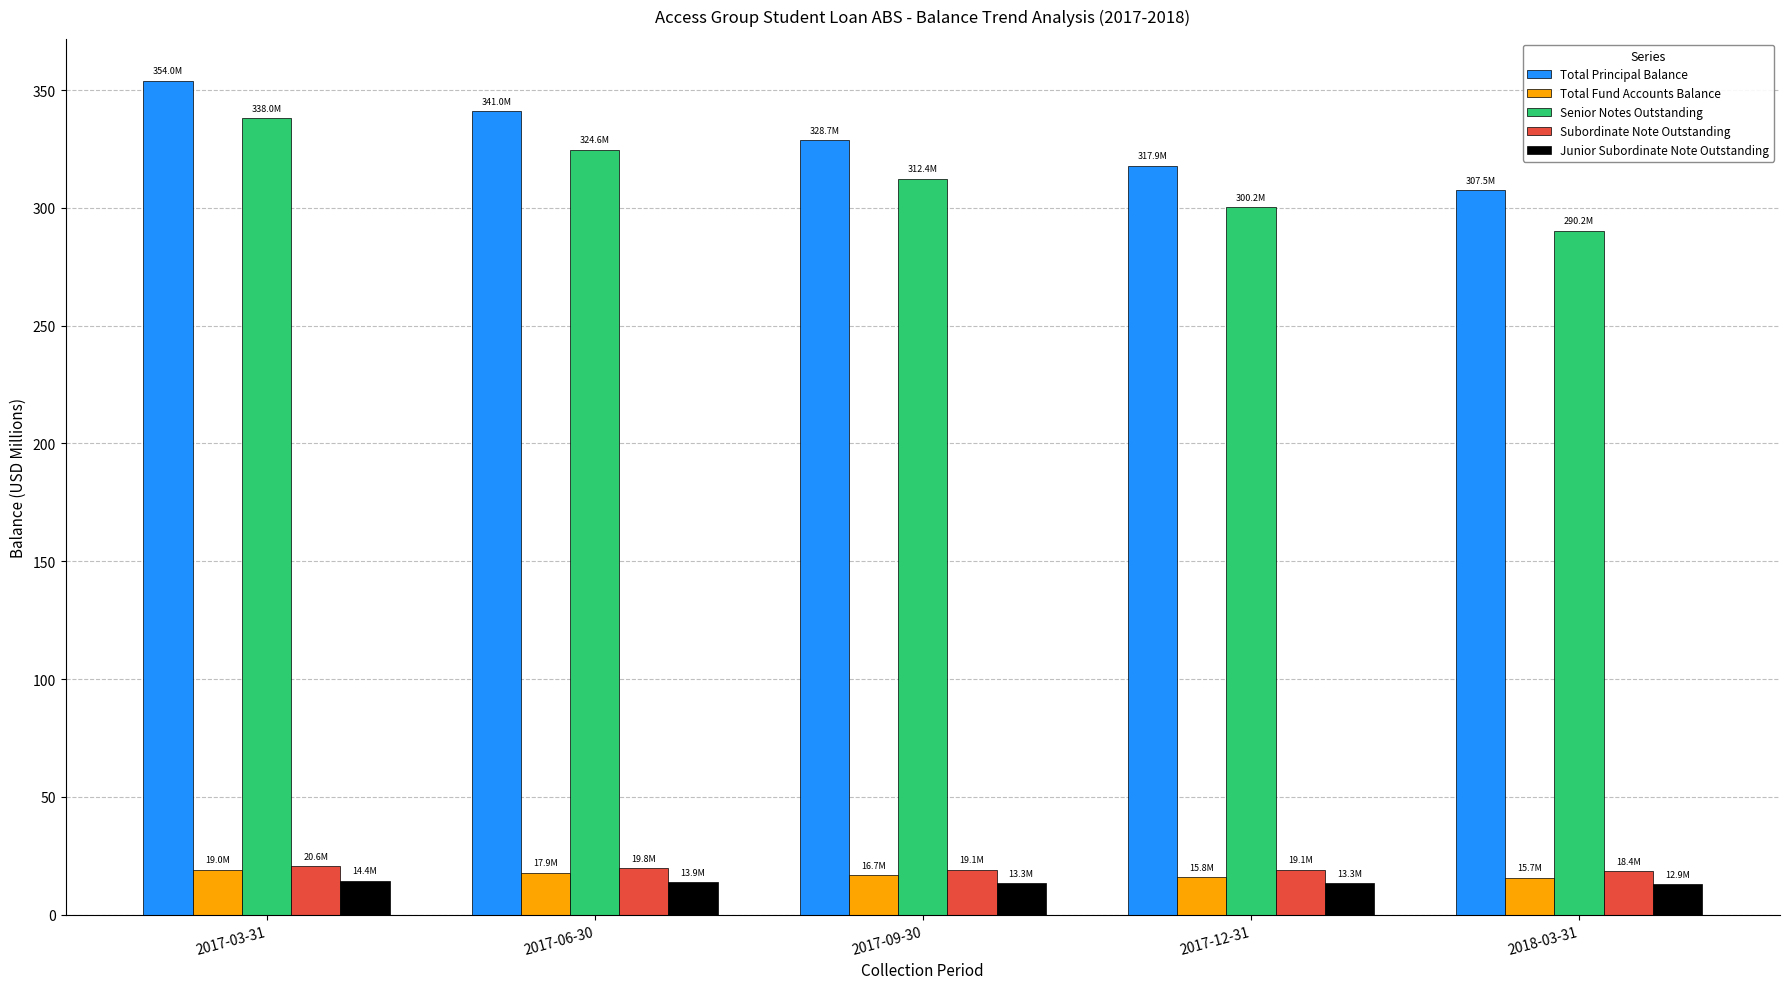

Which series has the widest spread of values?

Senior Notes Outstanding